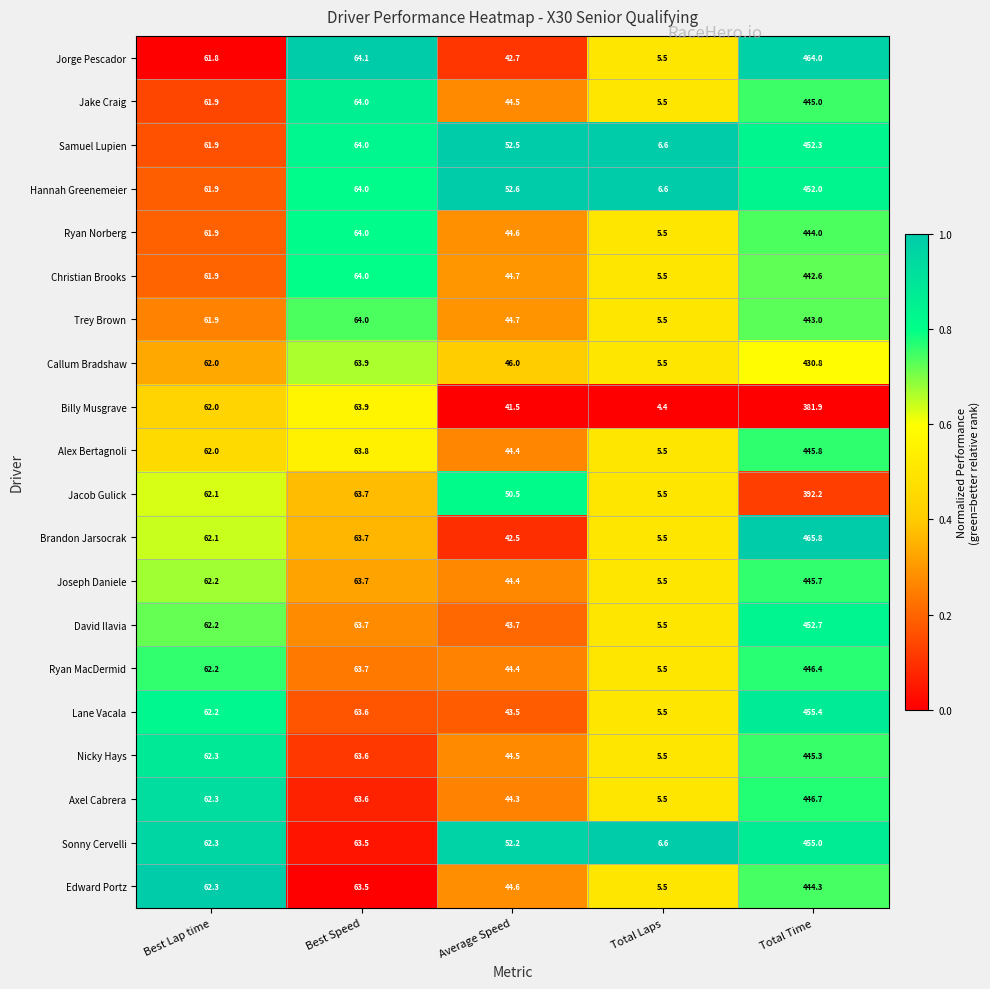

The value of Jorge Pescador at Total Laps is 5.5. True or false?

True